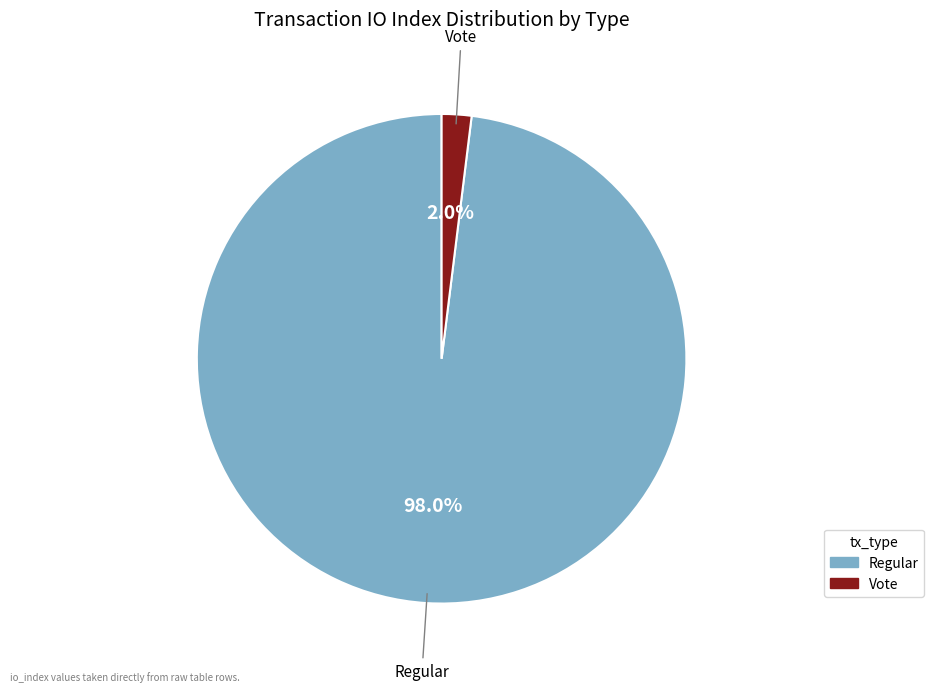

Is there any slice that represents more than half of the pie?

Yes